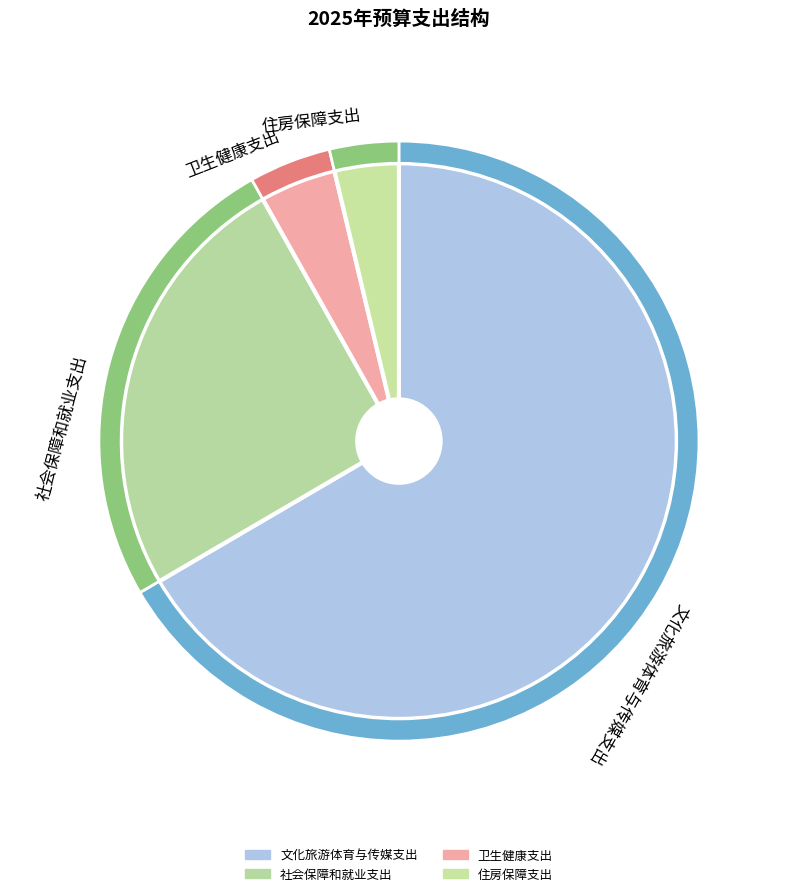

The 社会保障和就业支出 slice represents 25% of the pie. True or false?

True